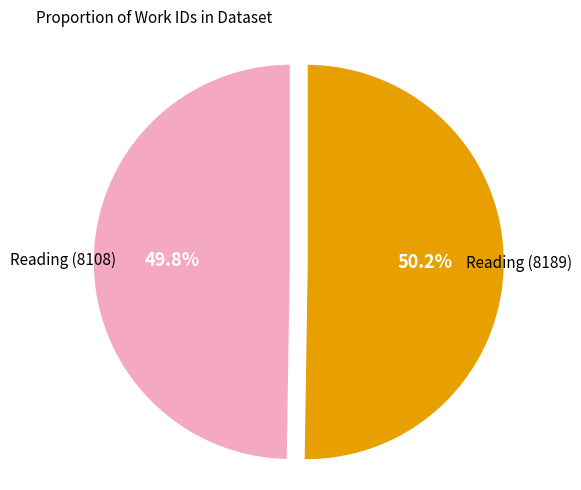

Is there a majority slice in this chart?

Yes